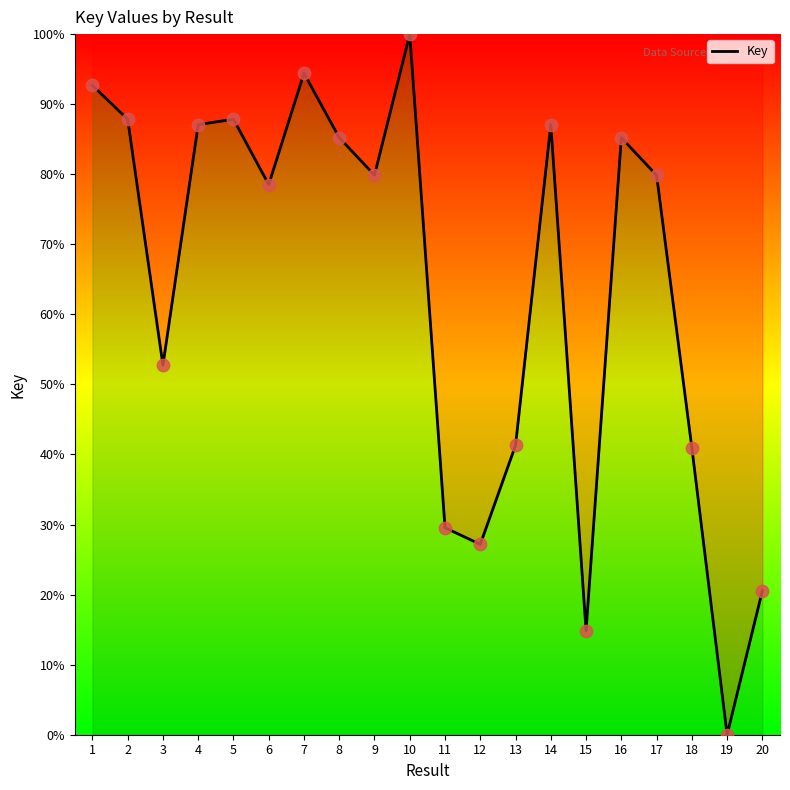

What is the ratio of the value at 14 to the value at 1?

0.9